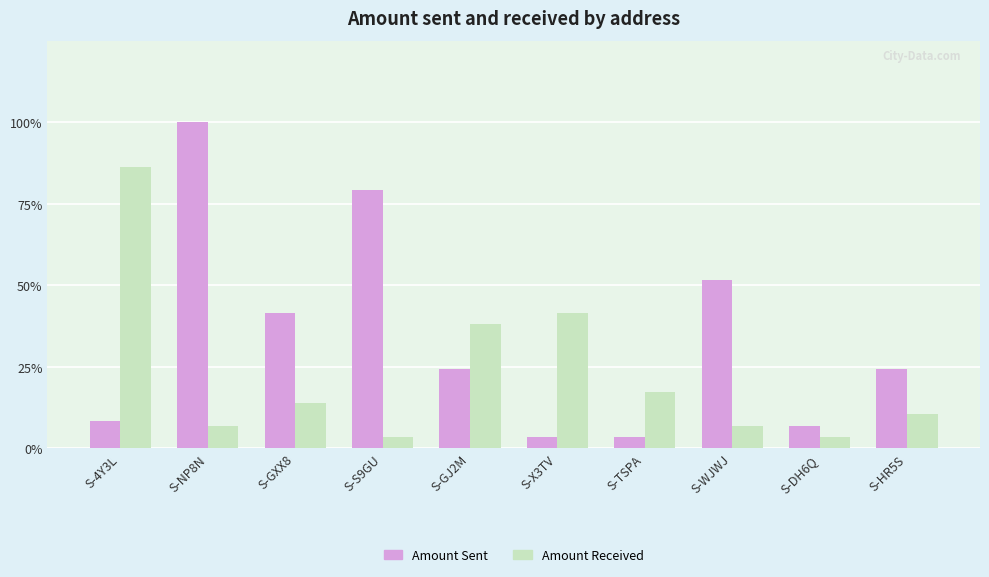

What is the label of the 4th bar from the right?

S-TSPA